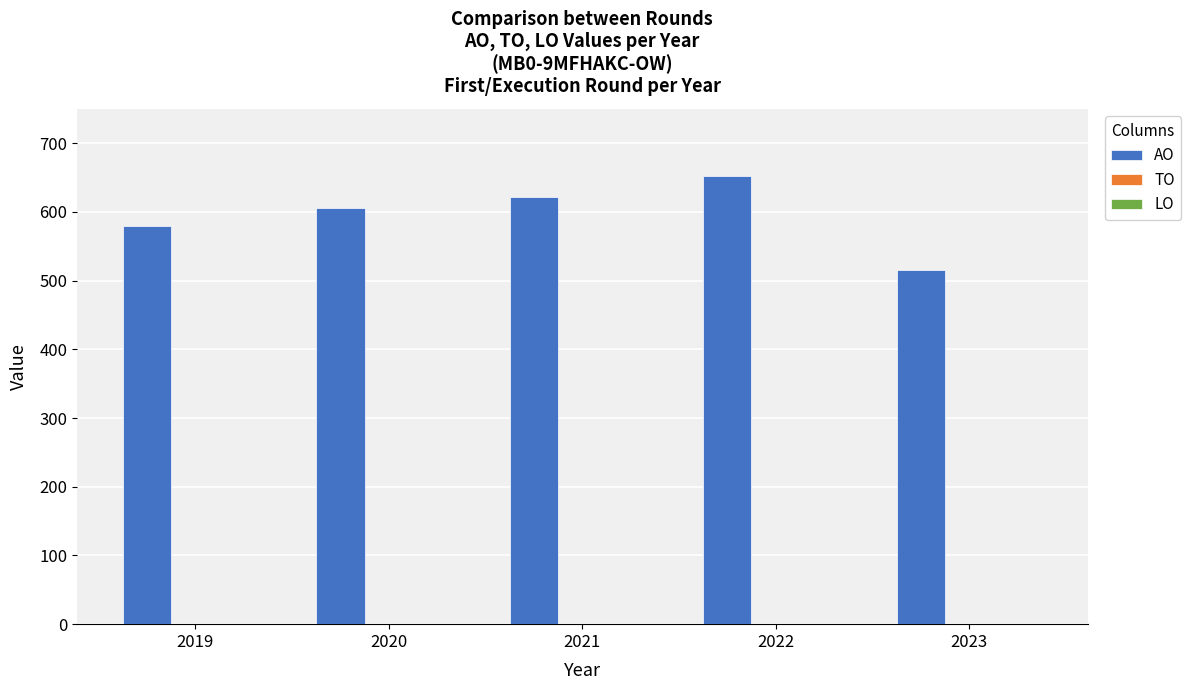

Reading left to right, transcribe all the data shown in this chart.

2019=580	2020=605	2021=622	2022=652	2023=516